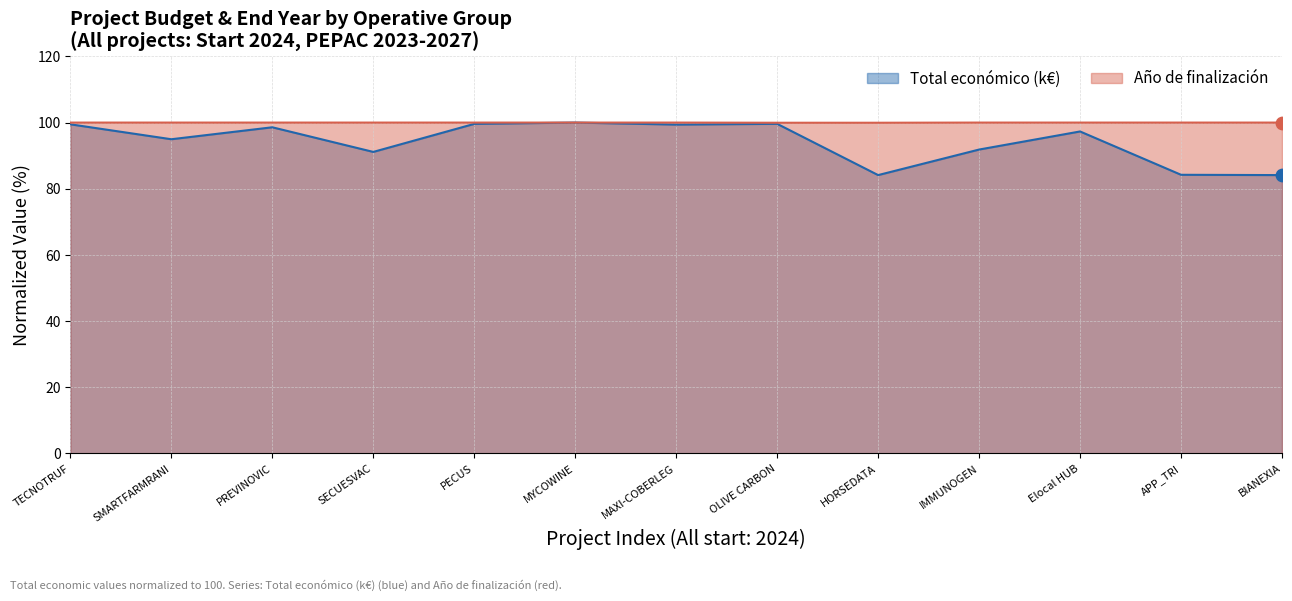

What is the total value across all series at HORSEDATA?

184.1